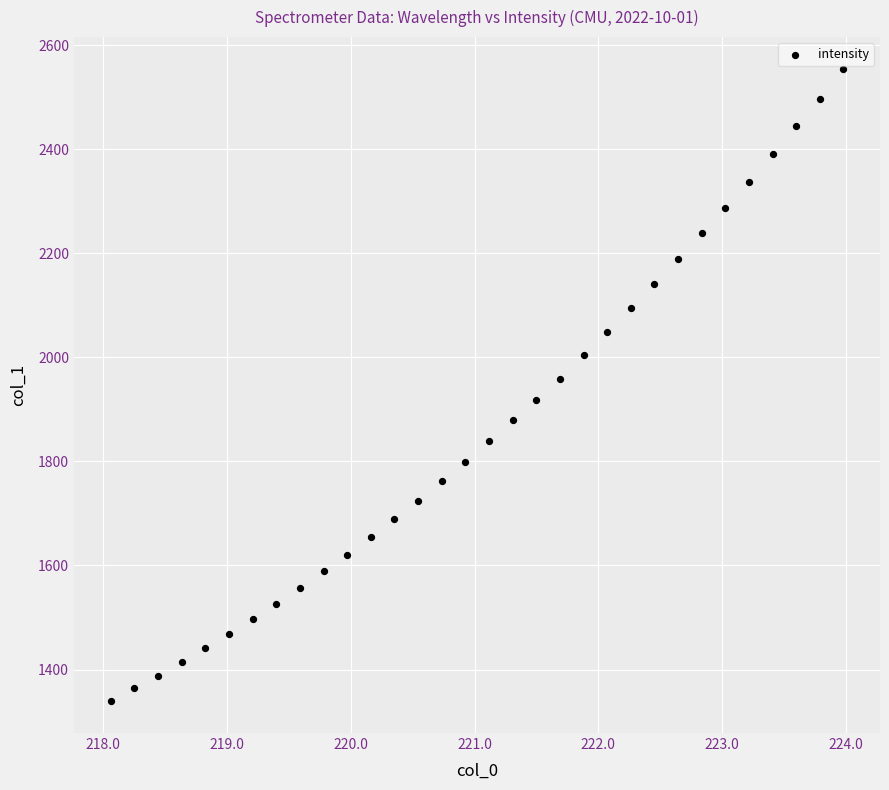

What is the range of Y values (max minus min)?

1216.1